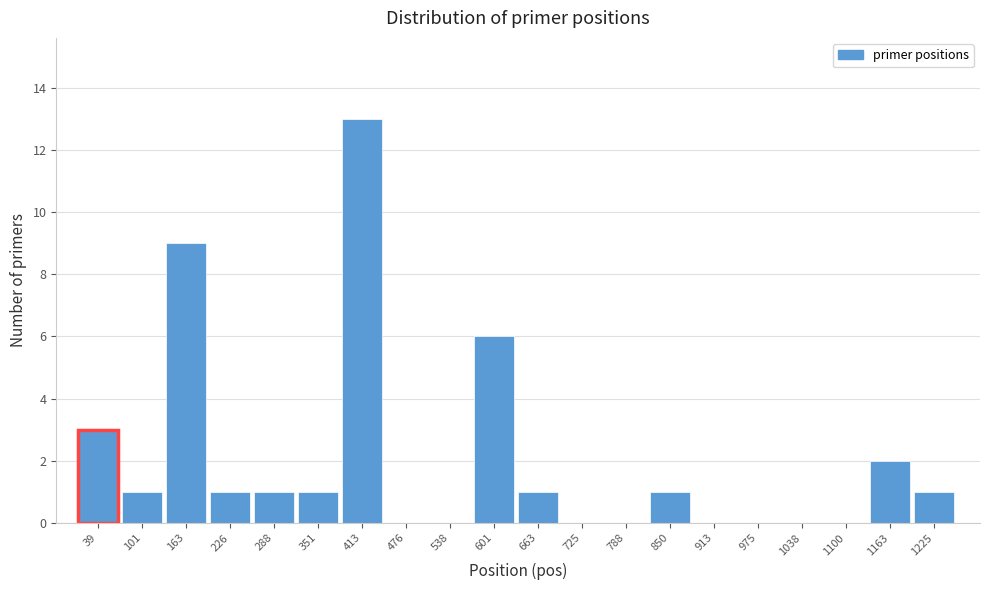

Reading left to right, extract all data points from this chart.

39=3	101=1	163=9	226=1	288=1	351=1	413=13	476=0	538=0	601=6	663=1	725=0	788=0	850=1	913=0	975=0	1038=0	1100=0	1163=2	1225=1